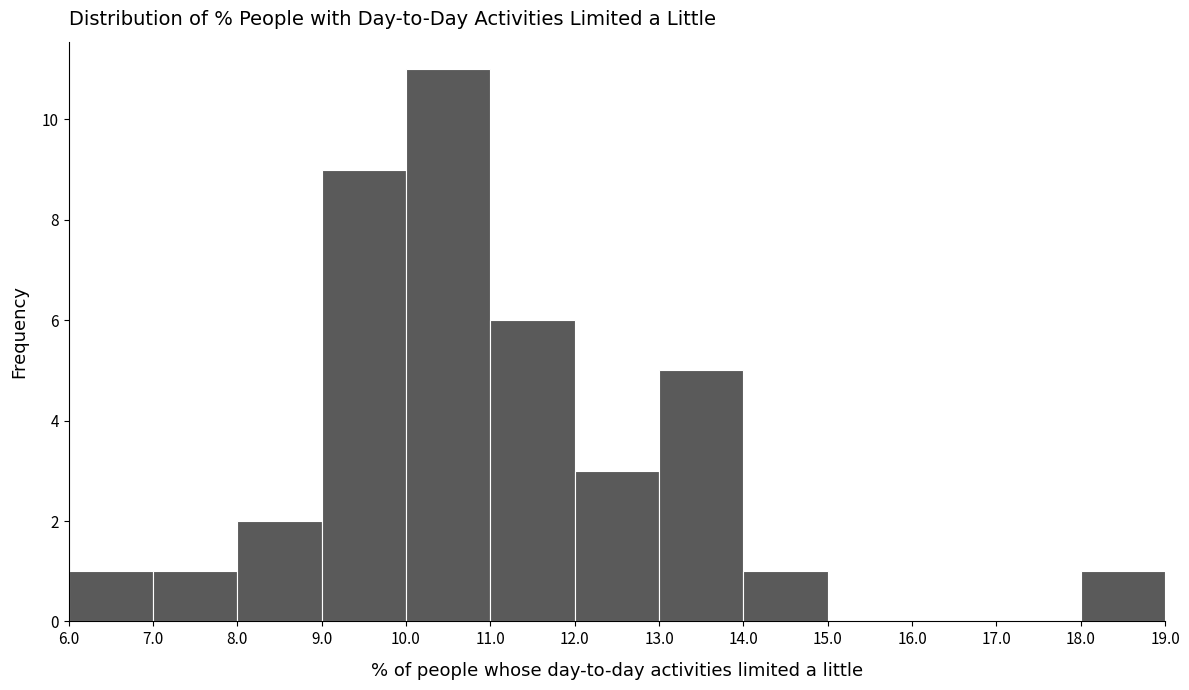

Reading left to right, transcribe this chart: for each bar, give the range it covers on the x-axis and its height. The values are not printed on the chart, so give them approximately, as read against the axis.

6.0 to 7.0: 1
7.0 to 8.0: 1
8.0 to 9.0: 2
9.0 to 10.0: 9
10.0 to 11.0: 11
11.0 to 12.0: 6
12.0 to 13.0: 3
13.0 to 14.0: 5
14.0 to 15.0: 1
15.0 to 16.0: 0
16.0 to 17.0: 0
17.0 to 18.0: 0
18.0 to 19.0: 1